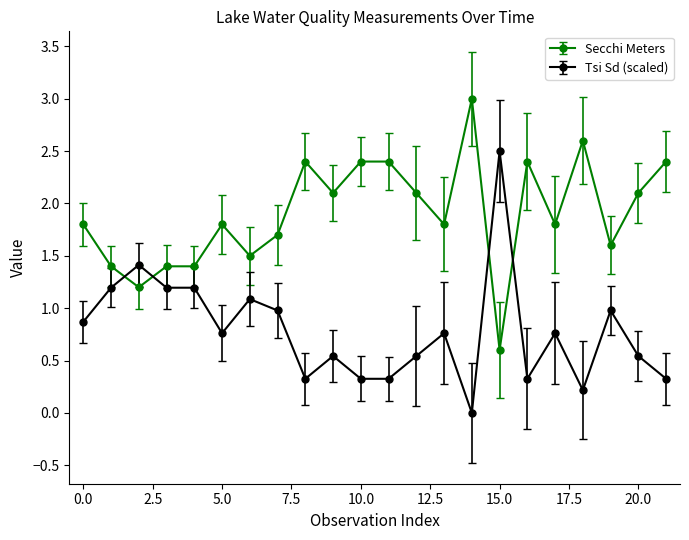

Which series has the widest spread of values?

Tsi Sd (scaled)